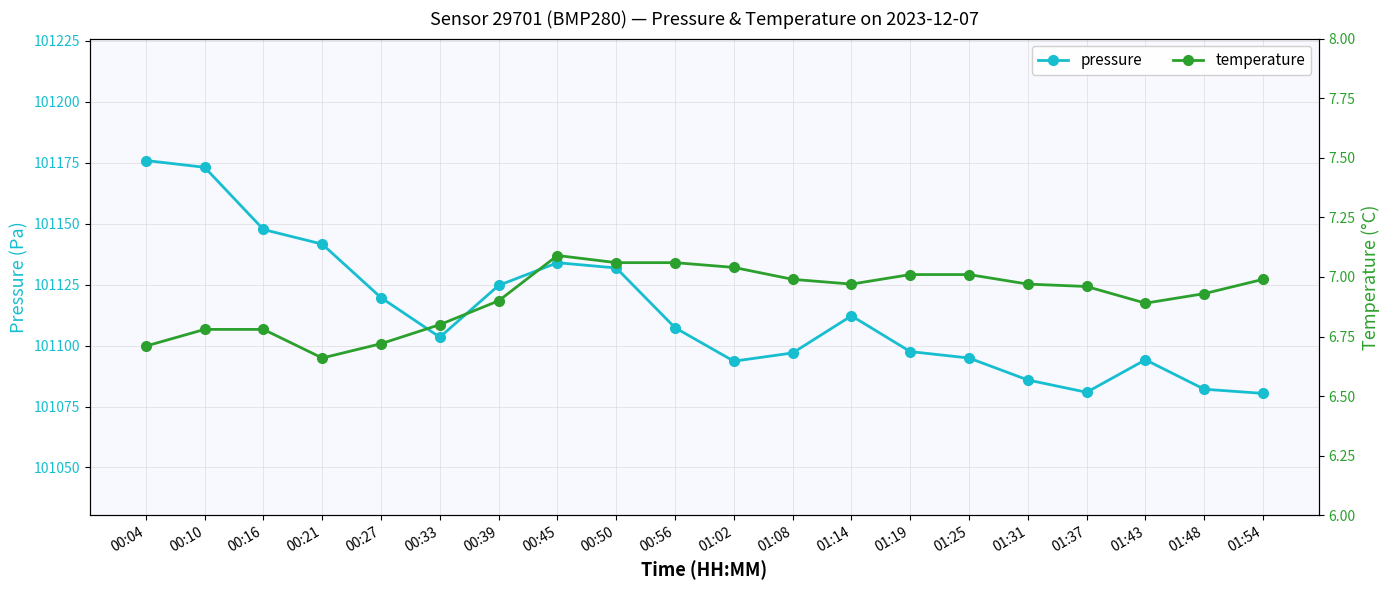

Reading right to left, what are all the values shown in this chart?

pressure: 101080.4	101082.1	101094.2	101080.8	101085.9	101094.9	101097.5	101112.2	101097.0	101093.6	101107.3	101131.8	101134.0	101124.7	101103.4	101119.6	101141.6	101147.6	101173.1	101175.9
temperature: 7.0	6.9	6.9	7.0	7.0	7.0	7.0	7.0	7.0	7.0	7.1	7.1	7.1	6.9	6.8	6.7	6.7	6.8	6.8	6.7